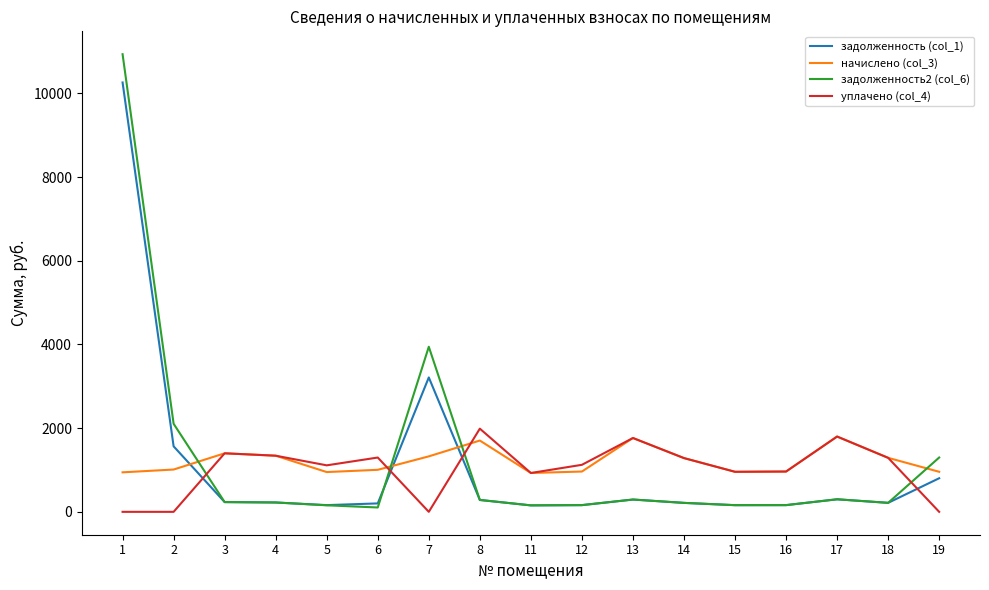

How many lines are shown in the chart?

4